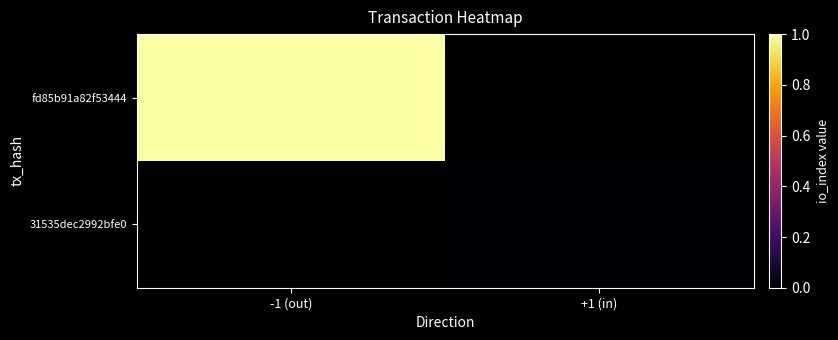

Is the value of 31535dec2992bfe0 at +1 (in) greater than the value of fd85b91a82f53444 at +1 (in)?

No